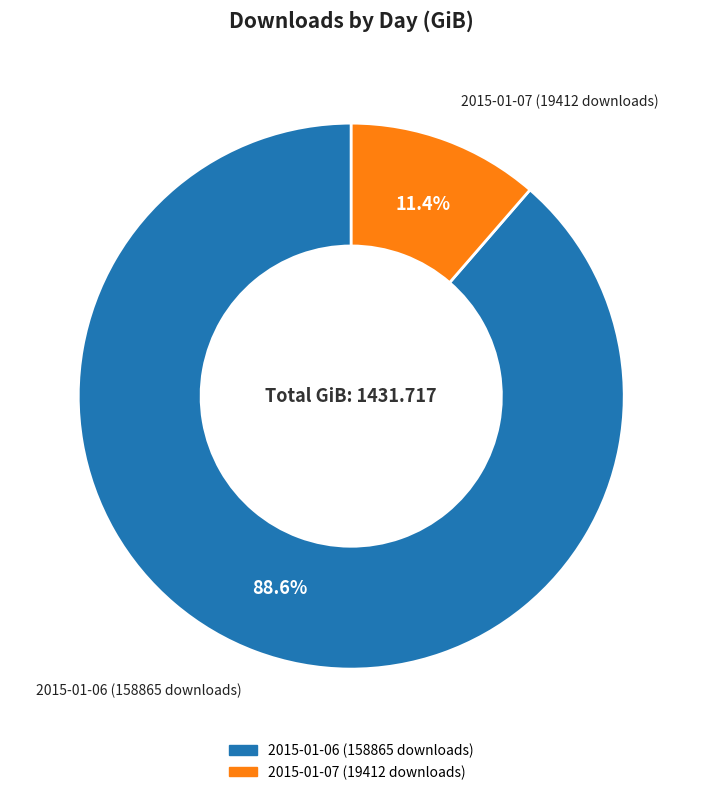

Between 2015-01-07 (19412 downloads) and 2015-01-06 (158865 downloads), which is larger?

2015-01-06 (158865 downloads)